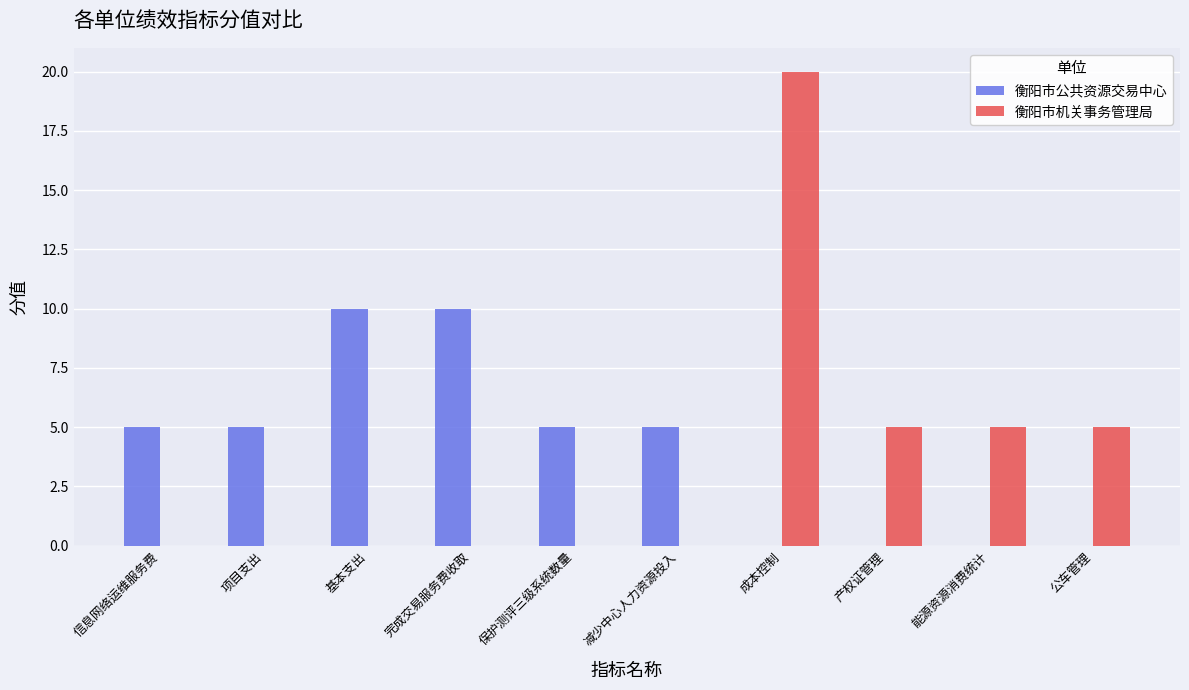

How many categories are shown in the chart?

10